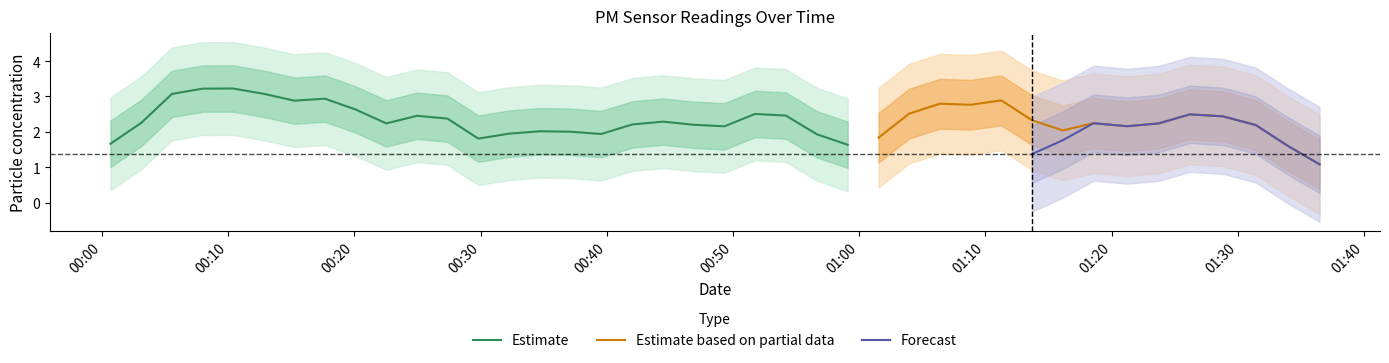

What is the highest value of the Estimate series?

3.2